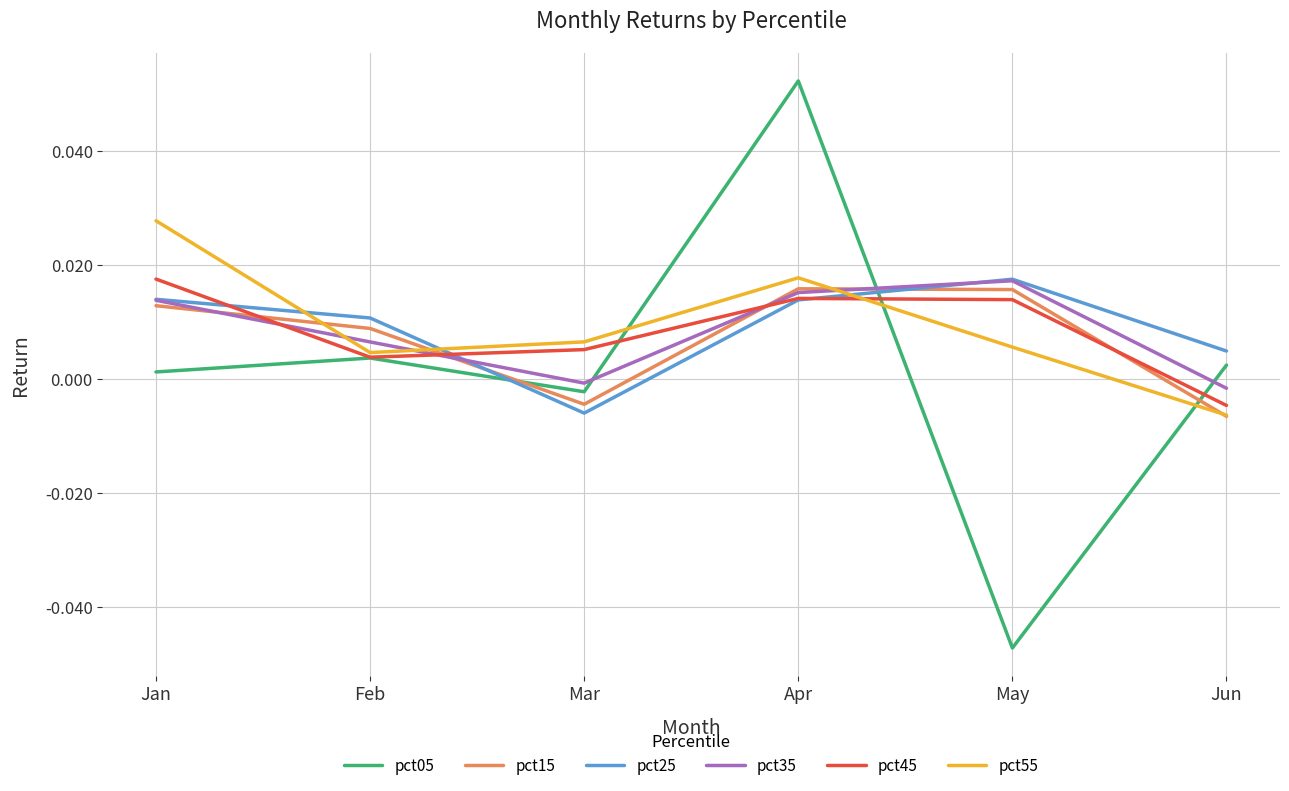

At how many categories does at least one series exceed 0?

6